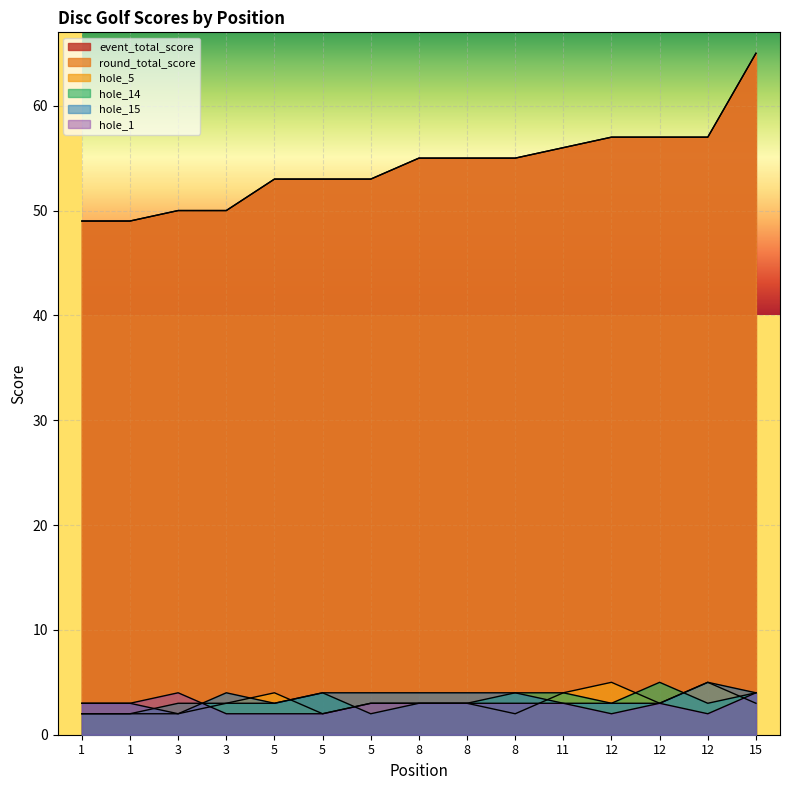

The value of hole_1 at 8 is 5. True or false?

False